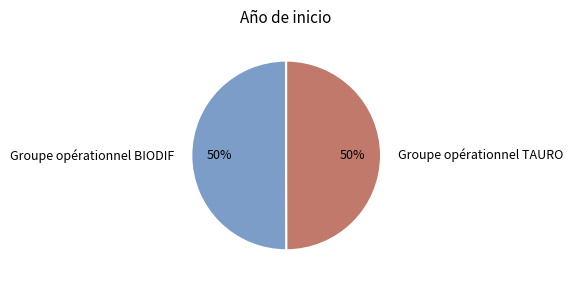

What is the ratio of the value at Groupe opérationnel TAURO to the value at Groupe opérationnel BIODIF?

1.0